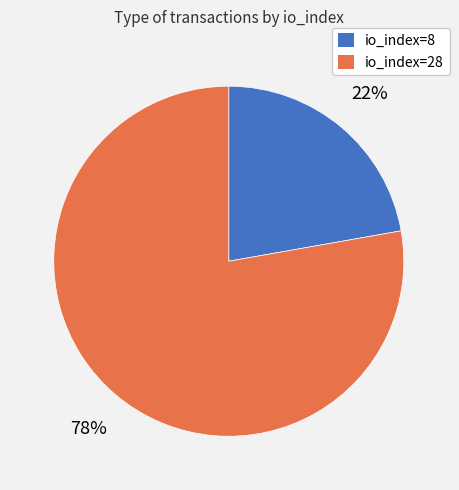

True or false: io_index=28 accounts for 78% of the total.

True